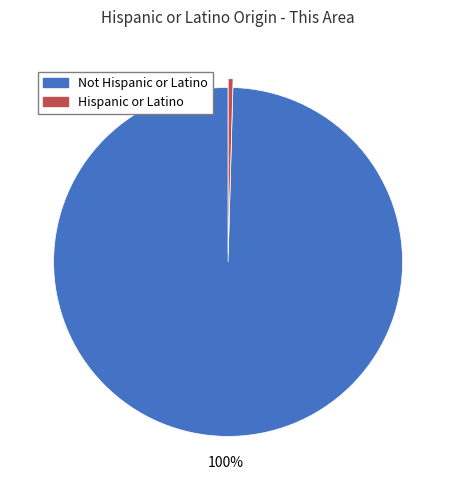

Is it true that Not Hispanic or Latino is 100% of the pie?

True